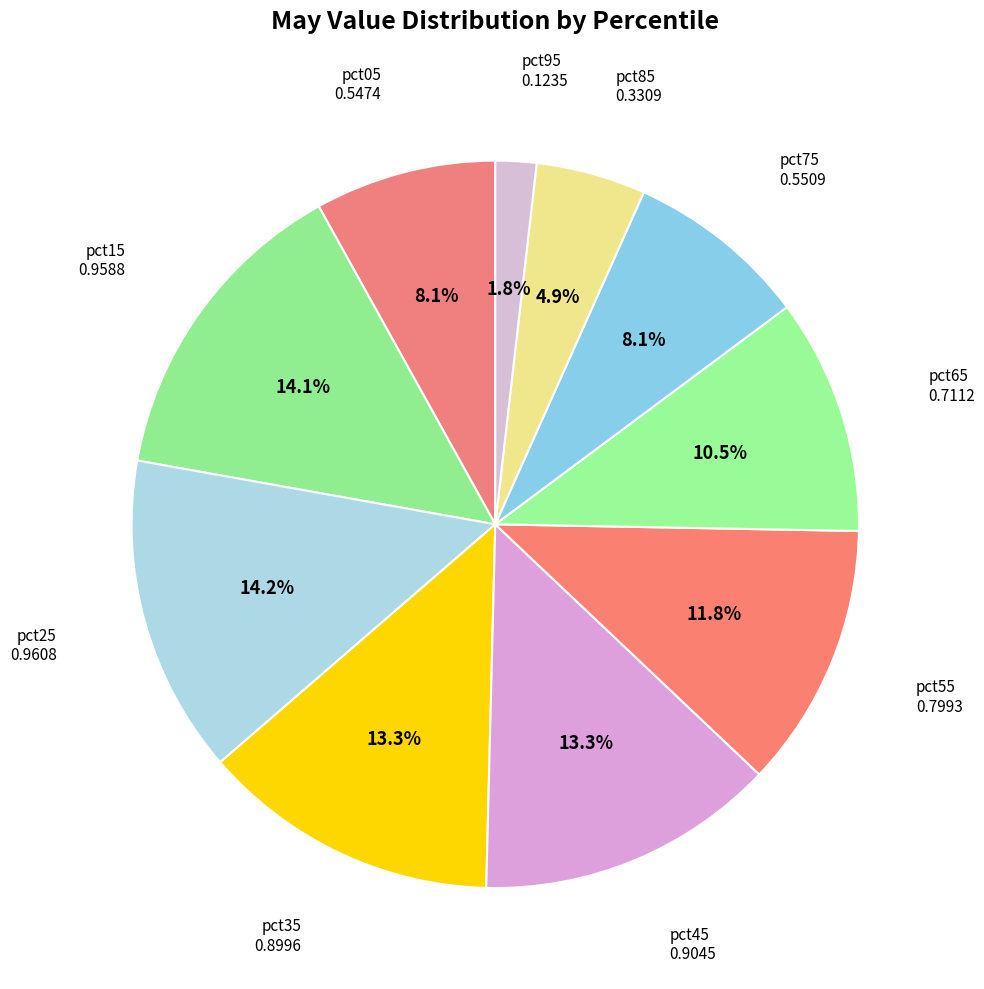

How many slices are in this pie chart?

10